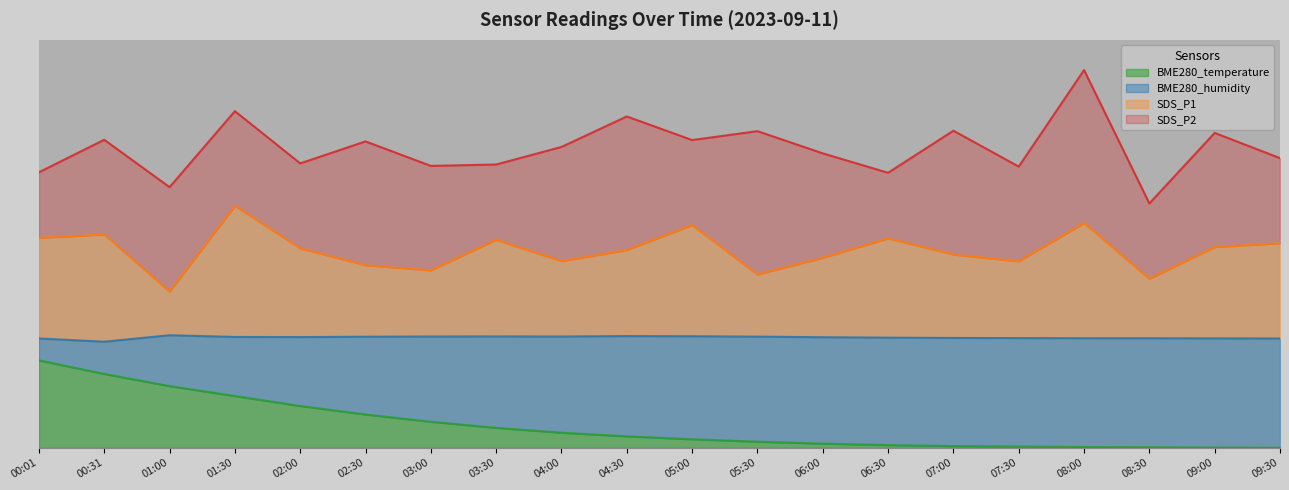

Rank the categories by SDS_P1 value from lowest to highest.

01:00, 08:30, 05:30, 03:00, 02:30, 07:30, 04:00, 06:00, 07:00, 04:30, 02:00, 09:00, 09:30, 03:30, 06:30, 00:01, 00:31, 05:00, 08:00, 01:30